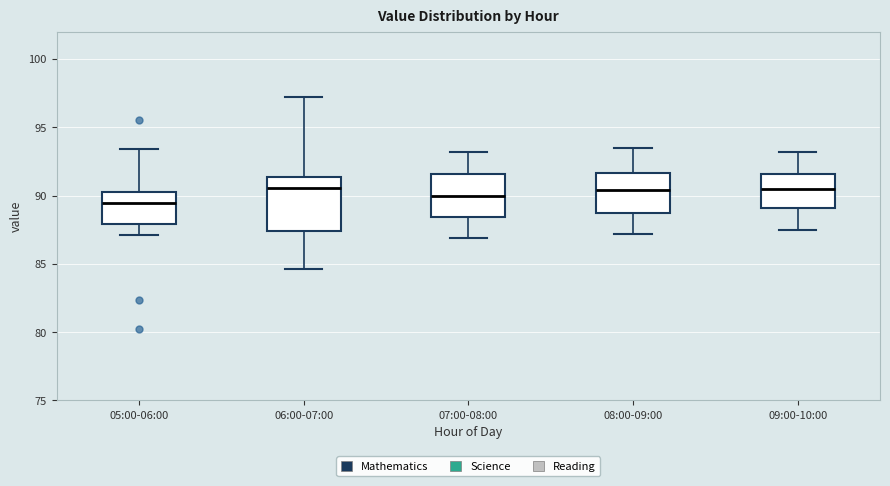

Reading left to right, transcribe this box plot: for each box, give where its median line is, the range the box spans, and where its two whiskers end, as read against the y-axis. The values are not printed on the chart, so give them approximately, as read against the axis.

05:00-06:00: median 89.5, box 88.0 to 90.0, whiskers 87.0 to 93.5
06:00-07:00: median 90.5, box 87.5 to 91.5, whiskers 84.5 to 97.0
07:00-08:00: median 90.0, box 88.5 to 91.5, whiskers 87.0 to 93.0
08:00-09:00: median 90.5, box 89.0 to 91.5, whiskers 87.0 to 93.5
09:00-10:00: median 90.5, box 89.0 to 91.5, whiskers 87.5 to 93.0